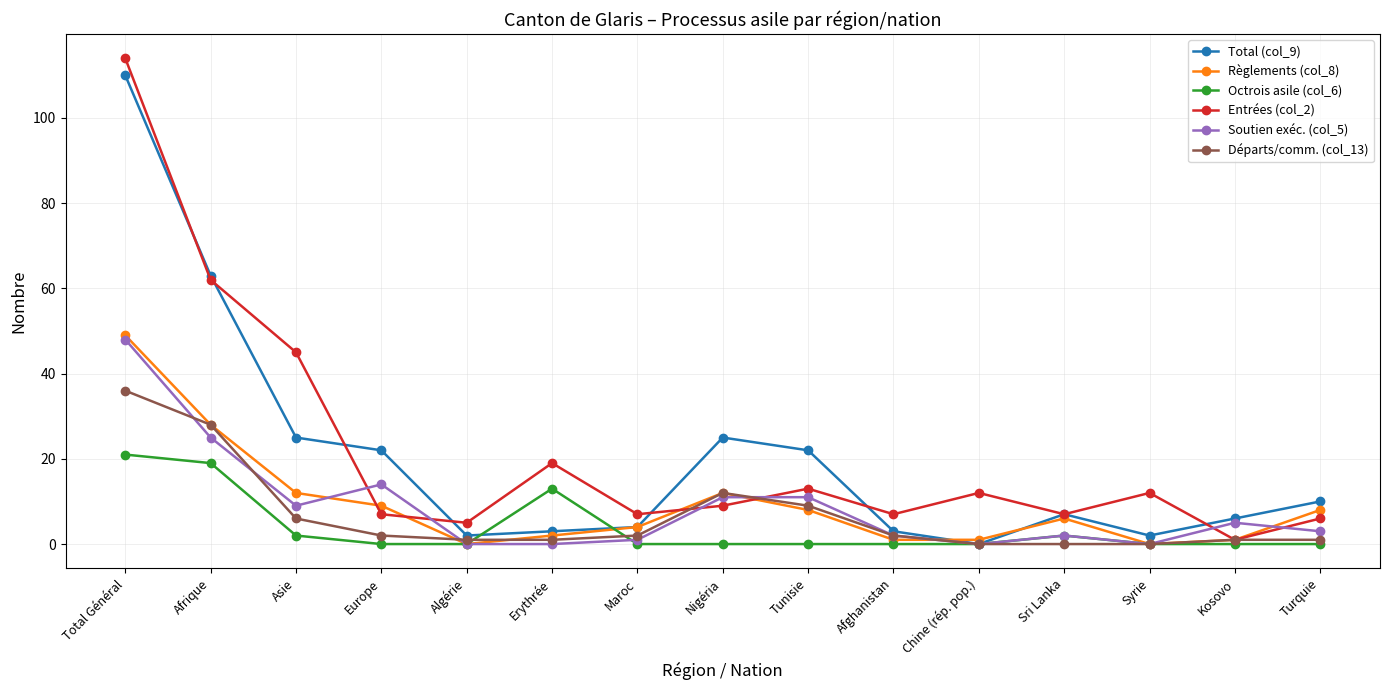

At which label does Entrées (col_2) reach its peak?

Total Général